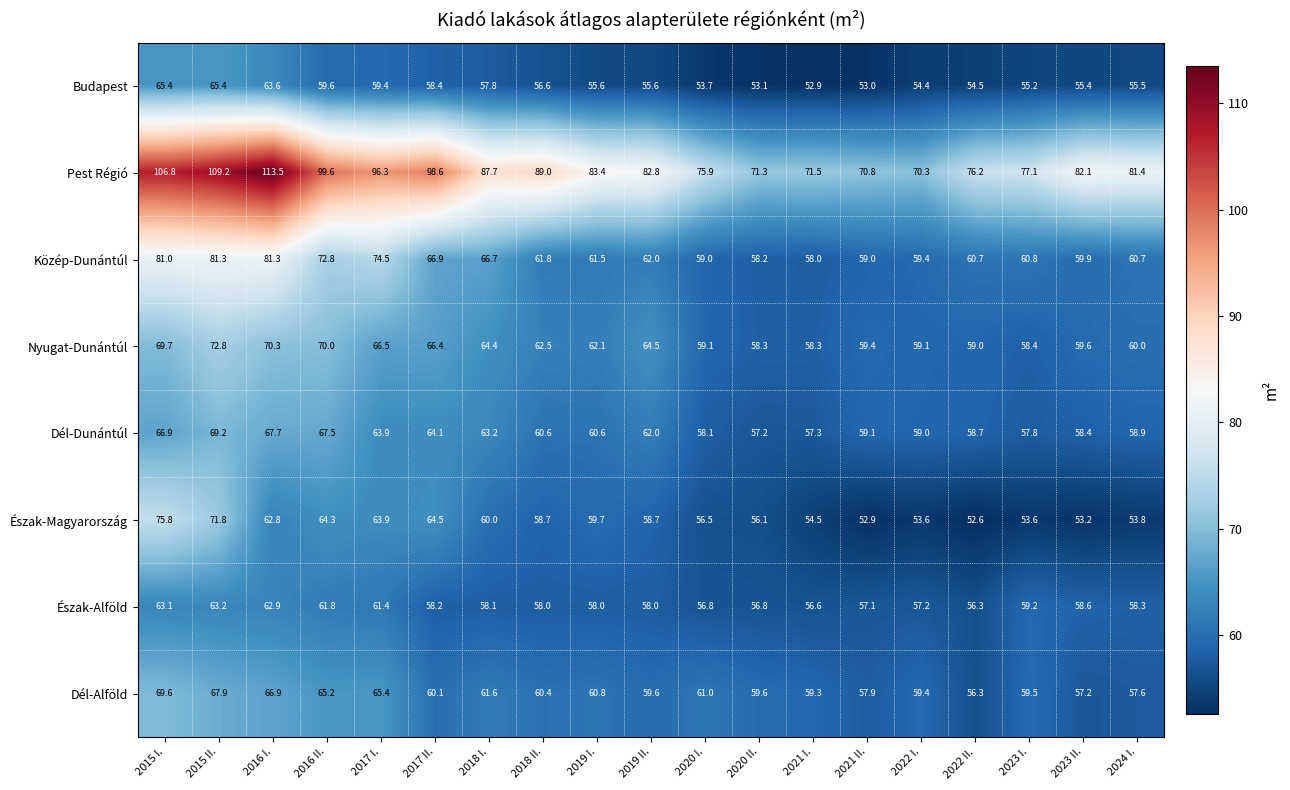

True or false: Pest Régió has a value of 77.1 at 2023 I..

True